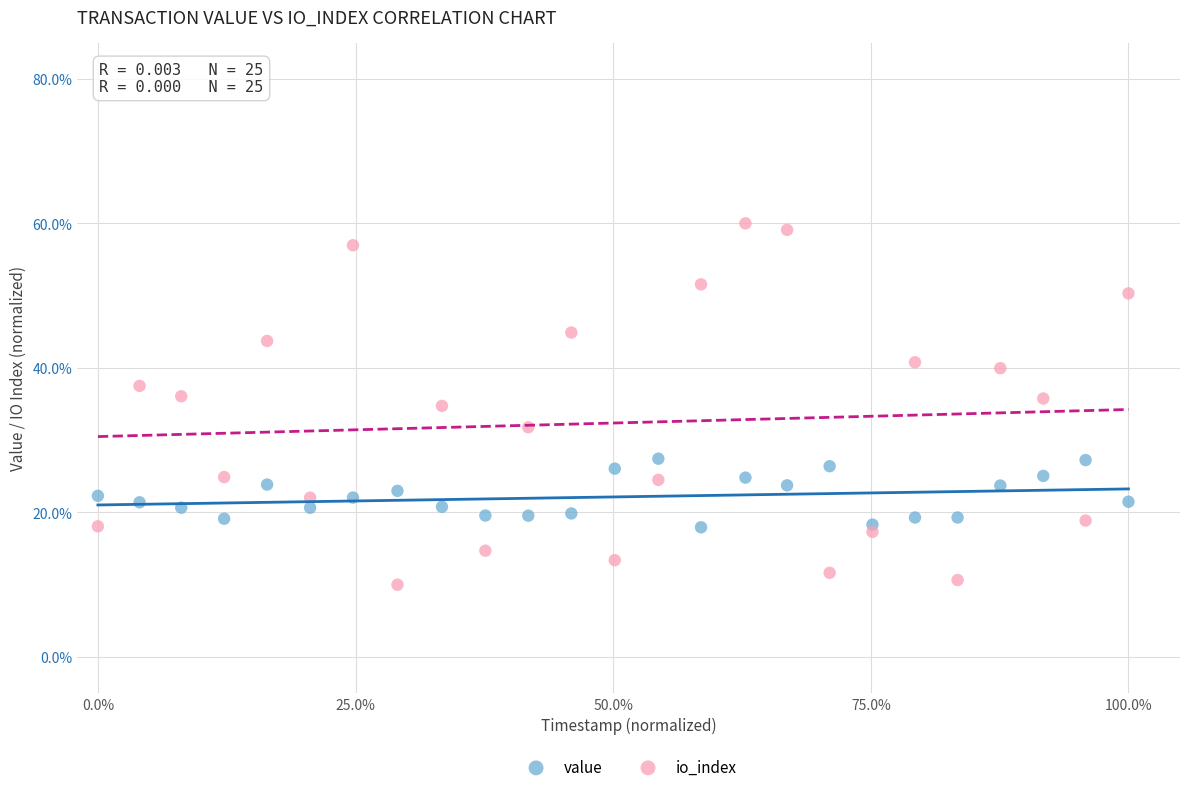

What are all the series names shown in the legend?

value, io_index